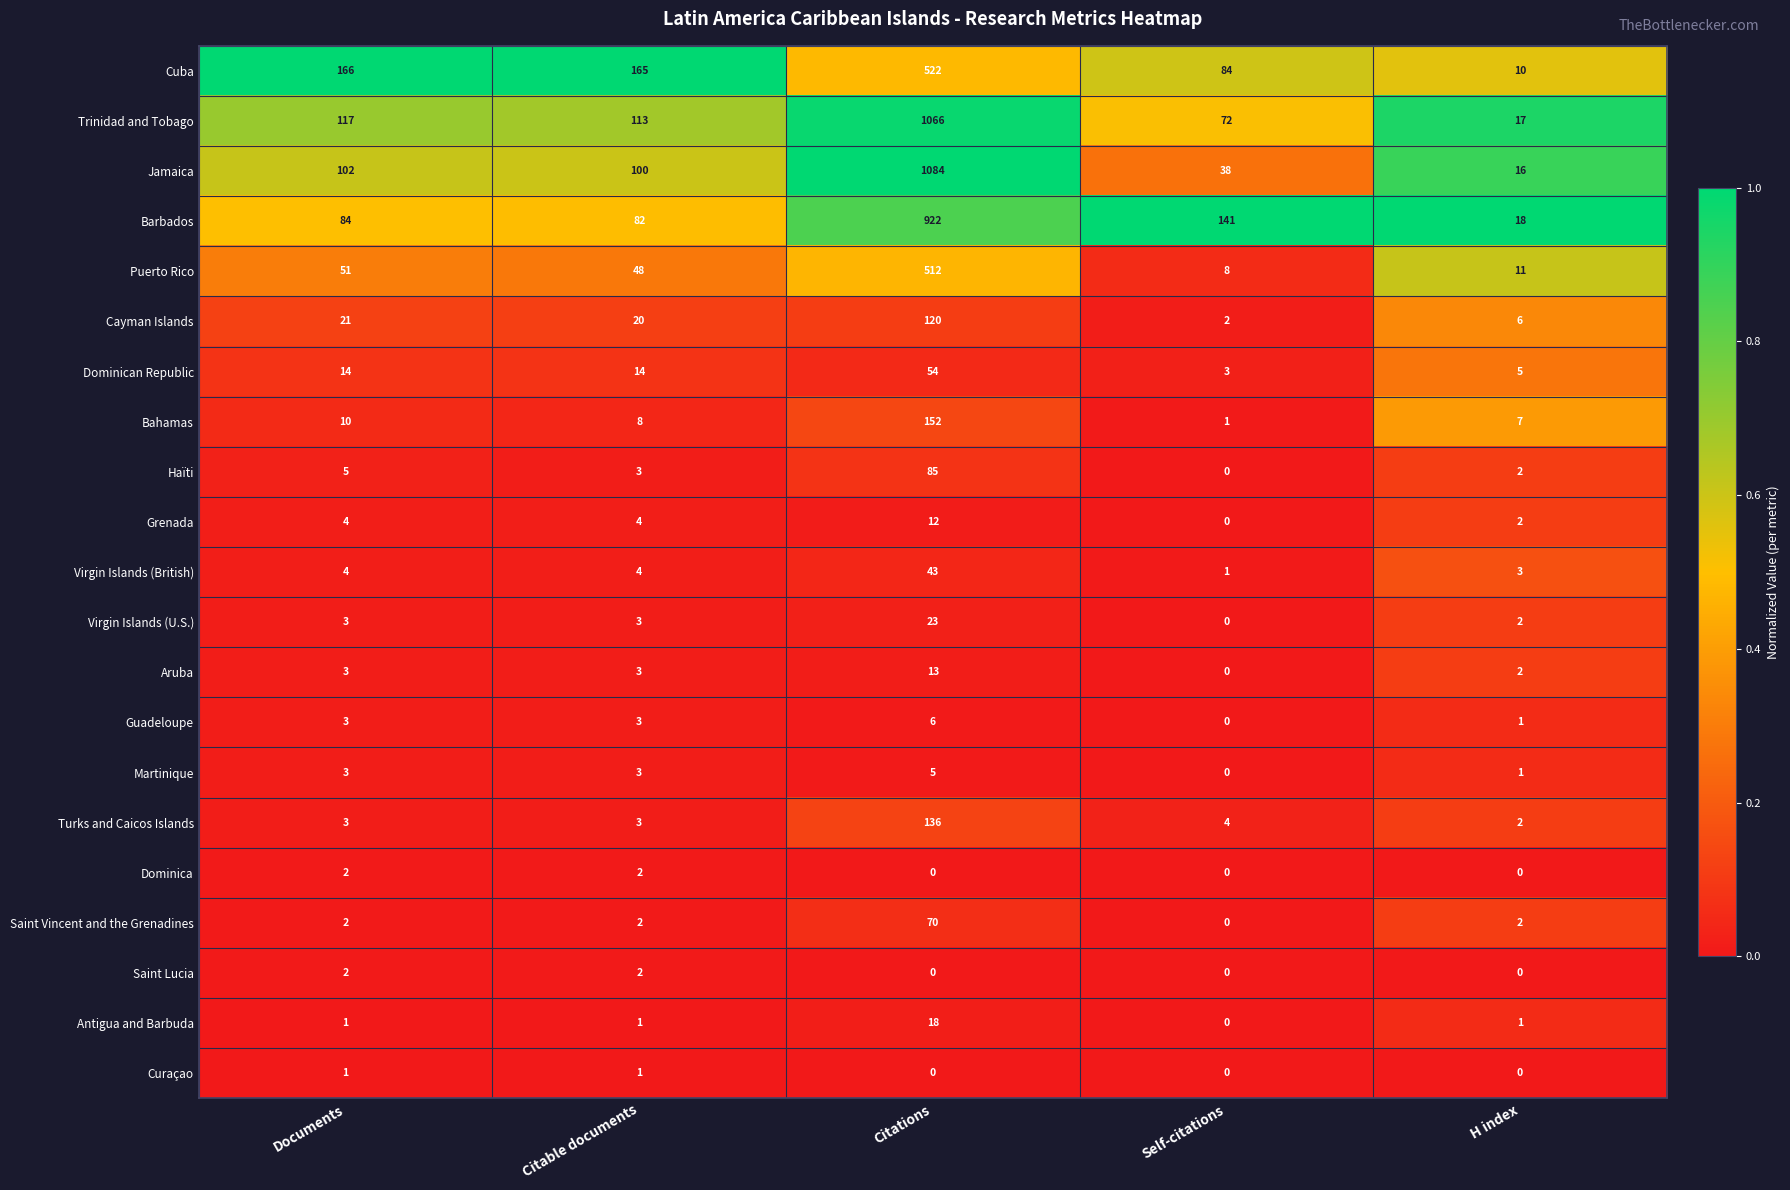

Is it true that Martinique equals 1 at Citable documents?

False